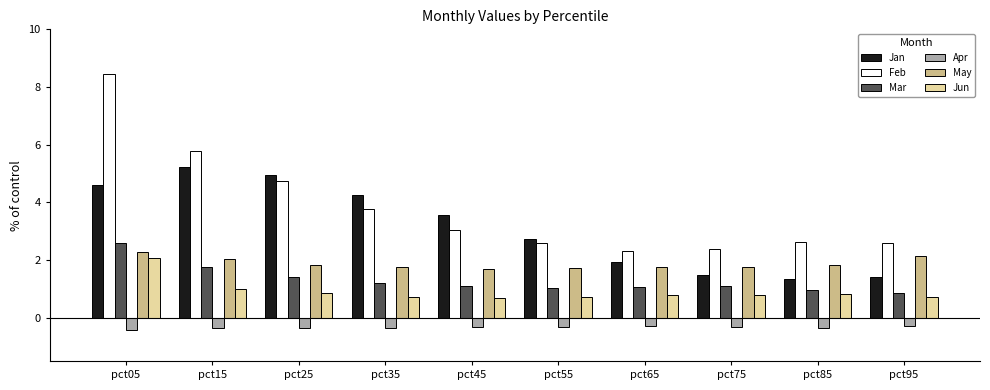

What is the value of the Jan bar at the 9th from the left?

1.3